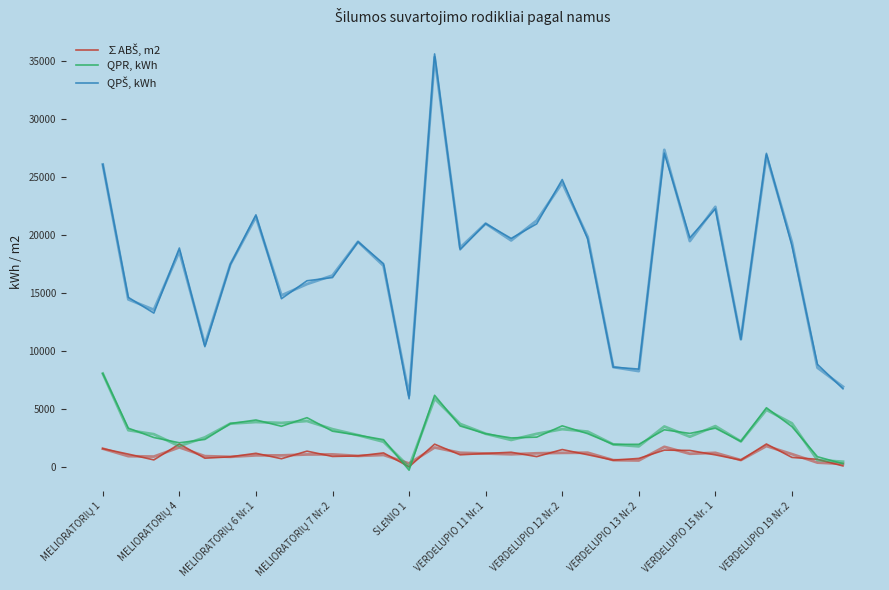

The value of QPR, kWh at 26 is 9082.1. True or false?

False